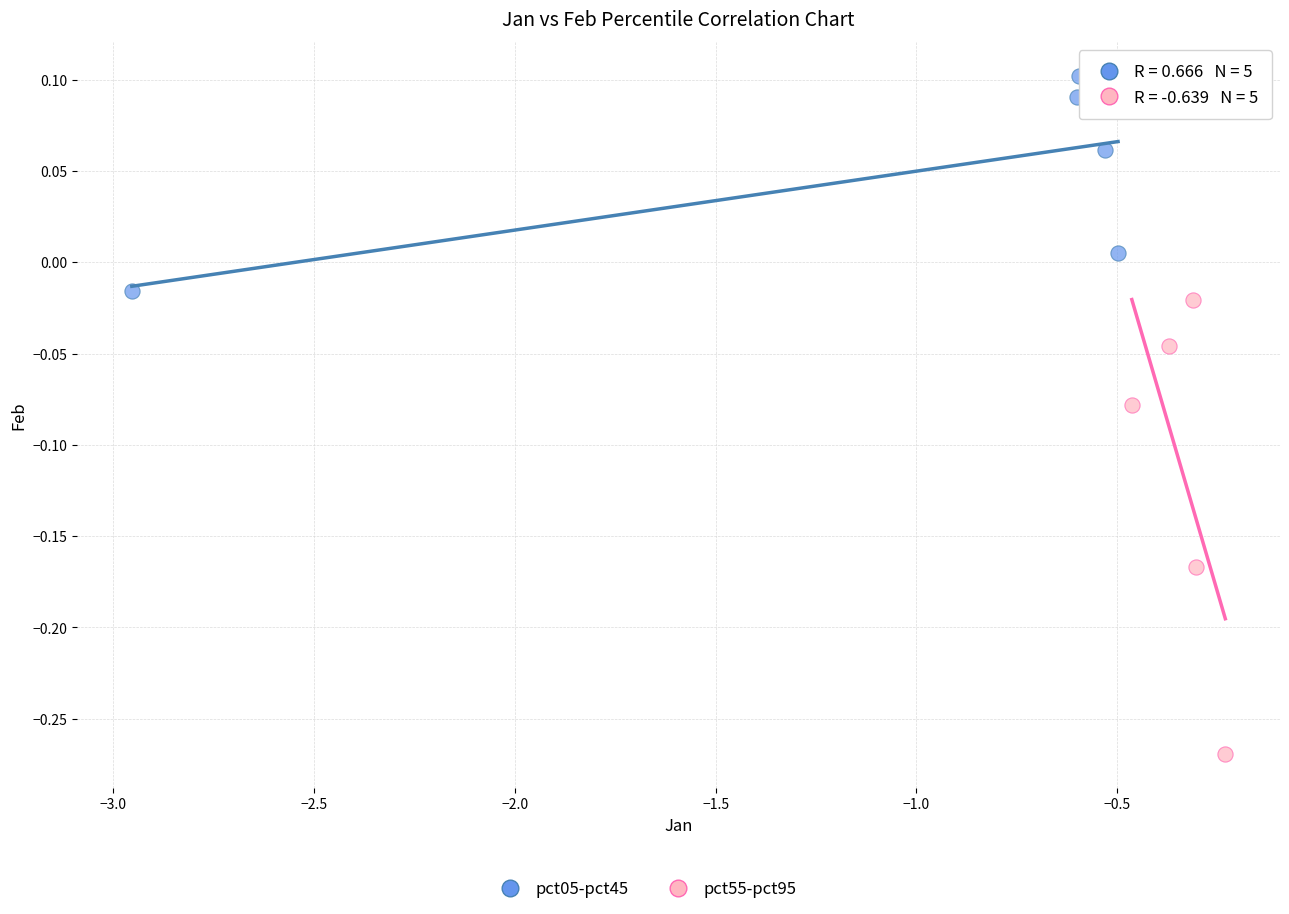

Which series has the widest spread of Y values?

pct55-pct95